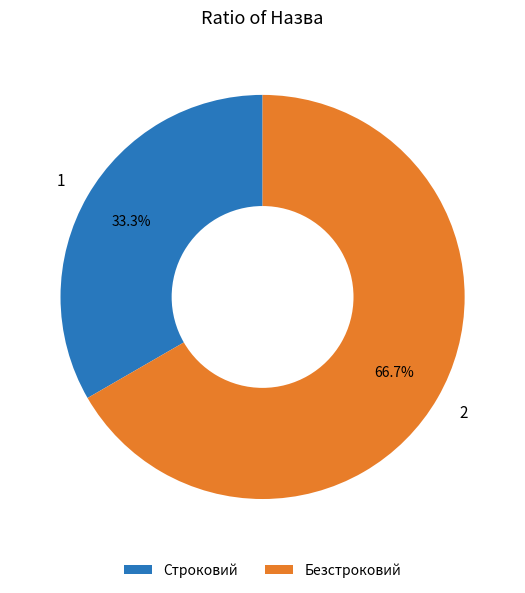

What percentage do Строковий and Безстроковий together represent?

100.0%